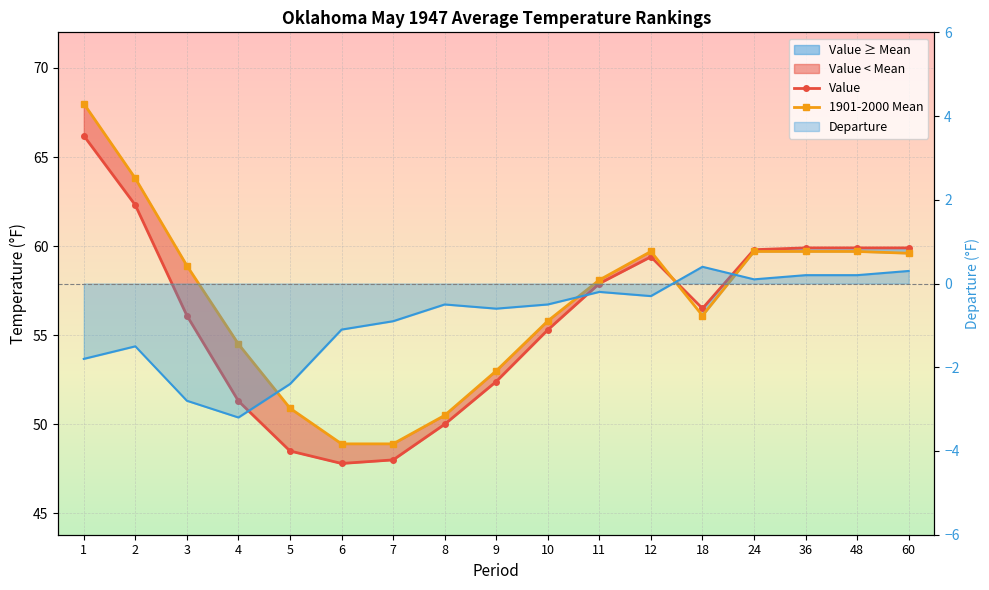

List the labels in order of Departure value, largest first.

18, 60, 36, 48, 24, 11, 12, 8, 10, 9, 7, 6, 2, 1, 5, 3, 4